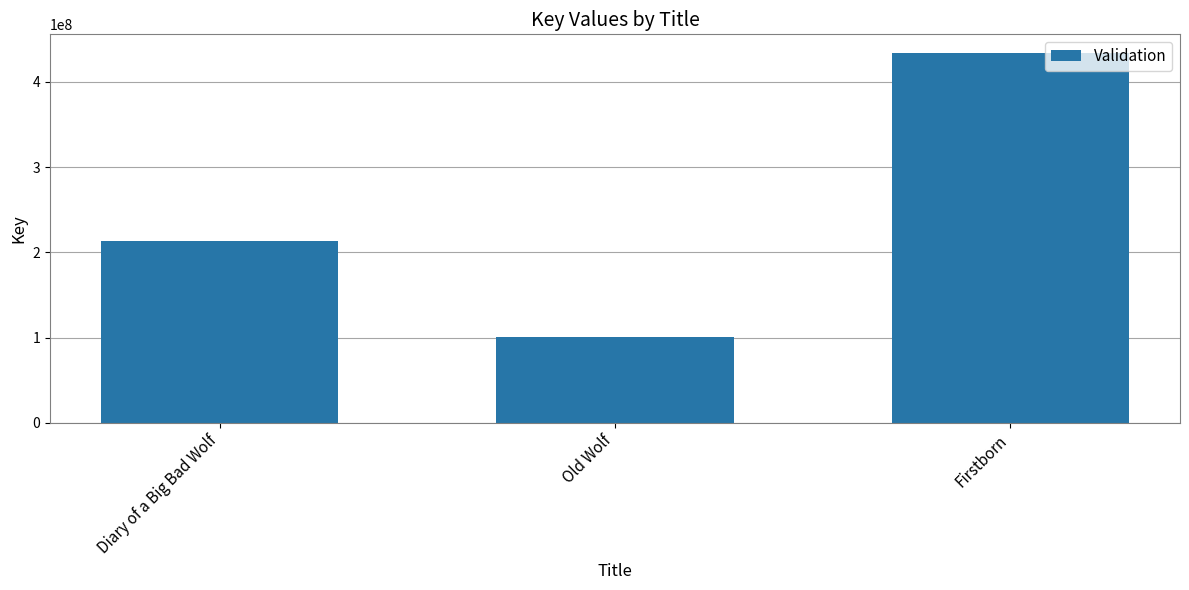

Is it true that the value at Firstborn is 591128744?

False